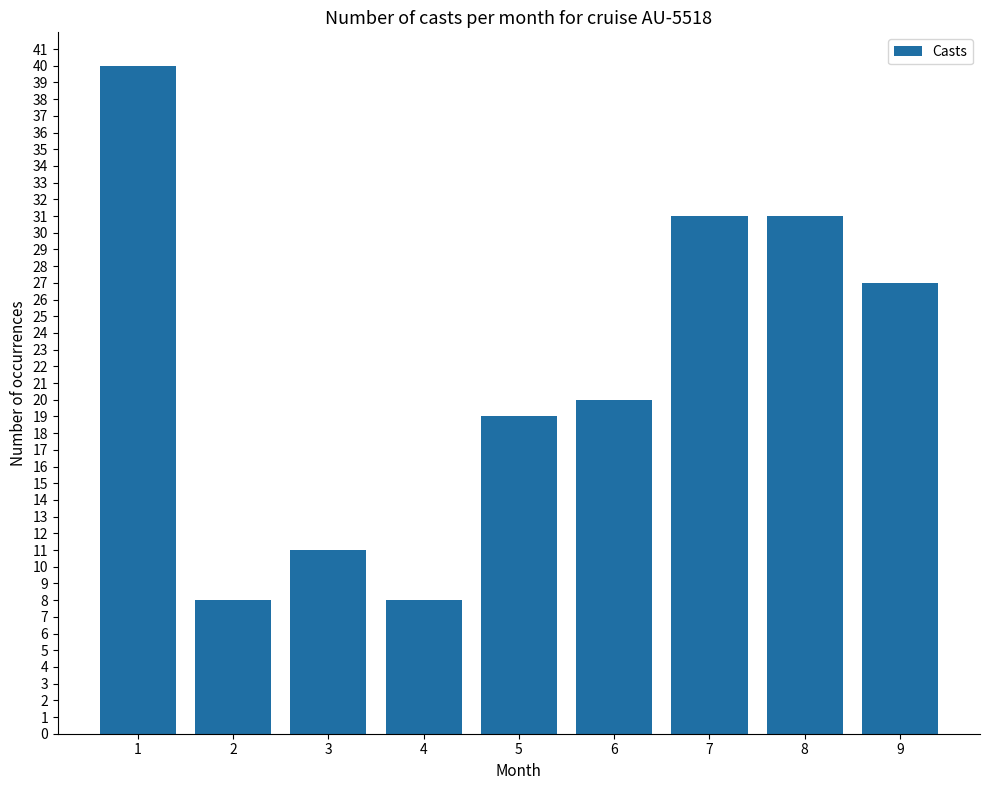

What is the change in value from 5 to 7?

+12